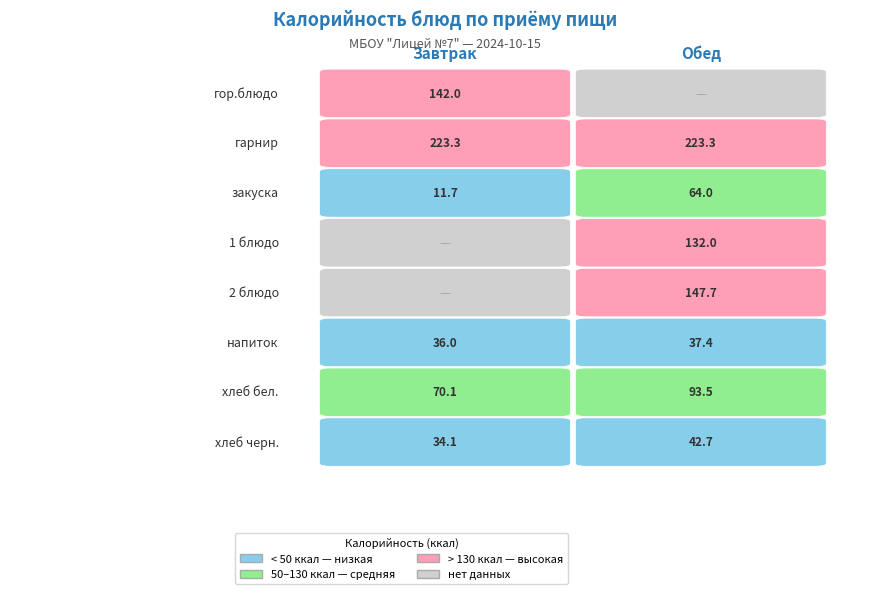

What is the difference between the Обед values at закуска and хлеб бел.?

29.5